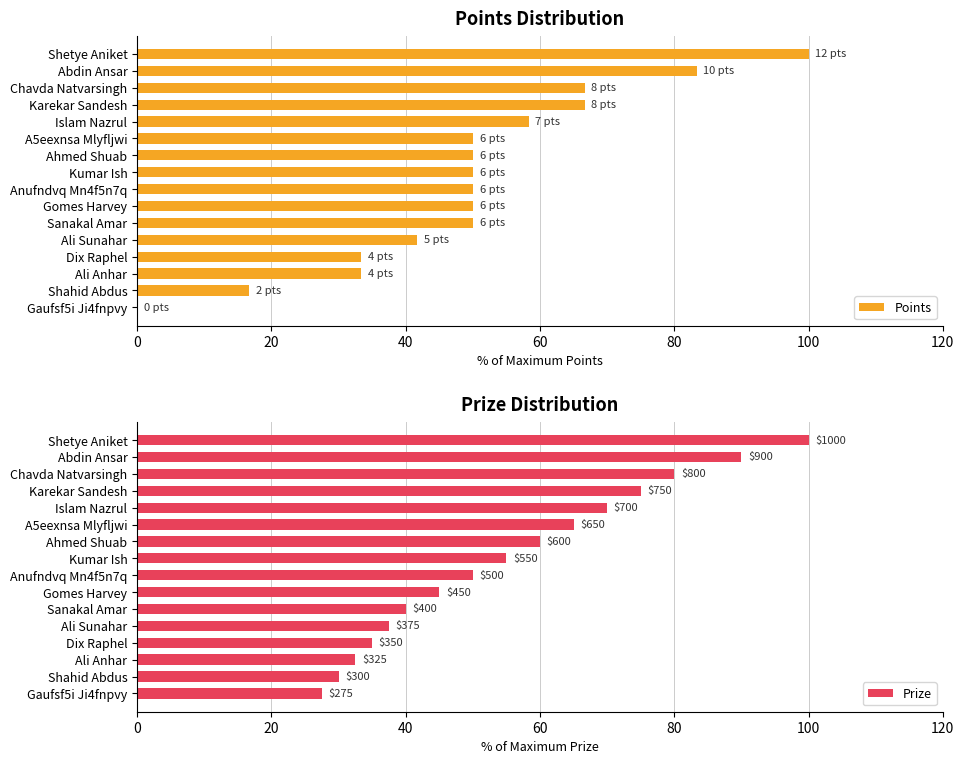

What is the sum of all Points values?

800.0